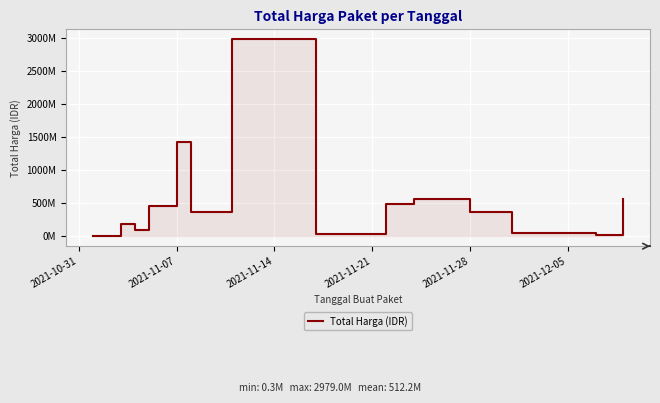

What is the difference between the maximum and minimum values?

2978699640